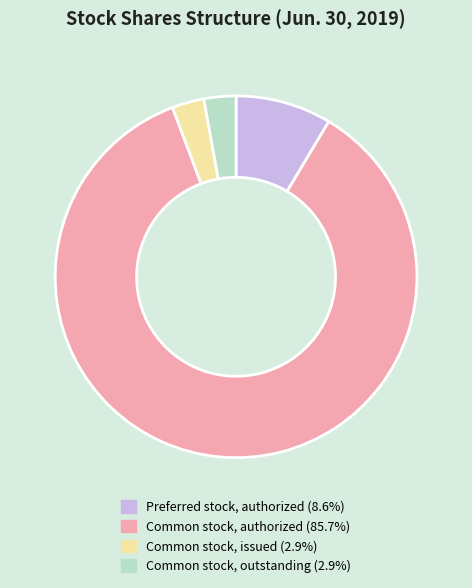

Which category has the biggest portion of the pie?

Common stock, authorized